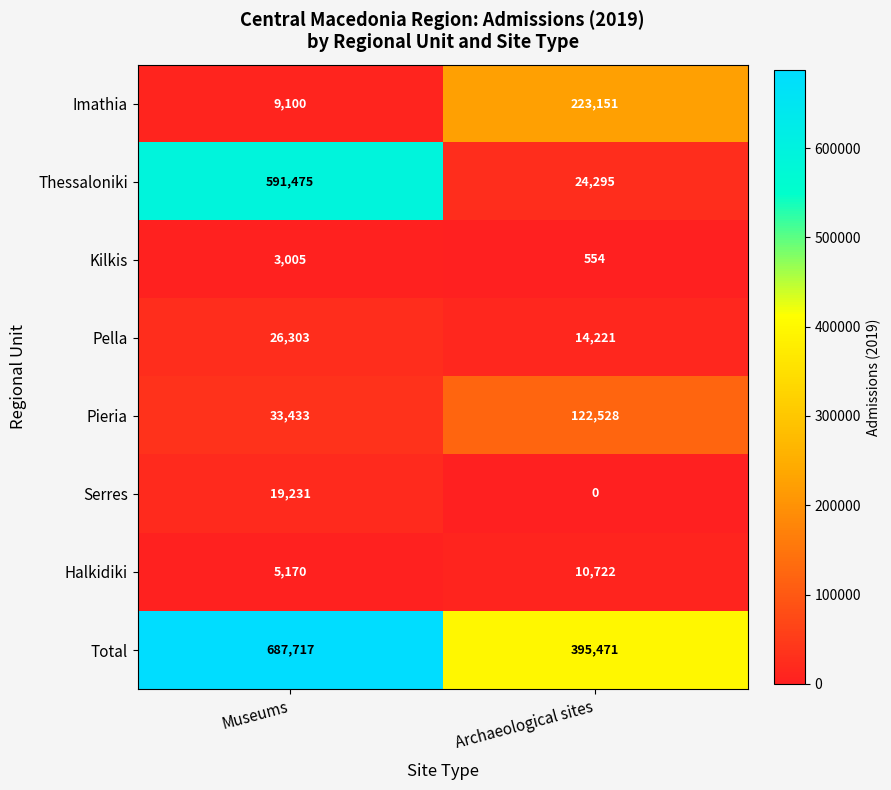

Which category has the lowest value in the Total series?

Archaeological sites